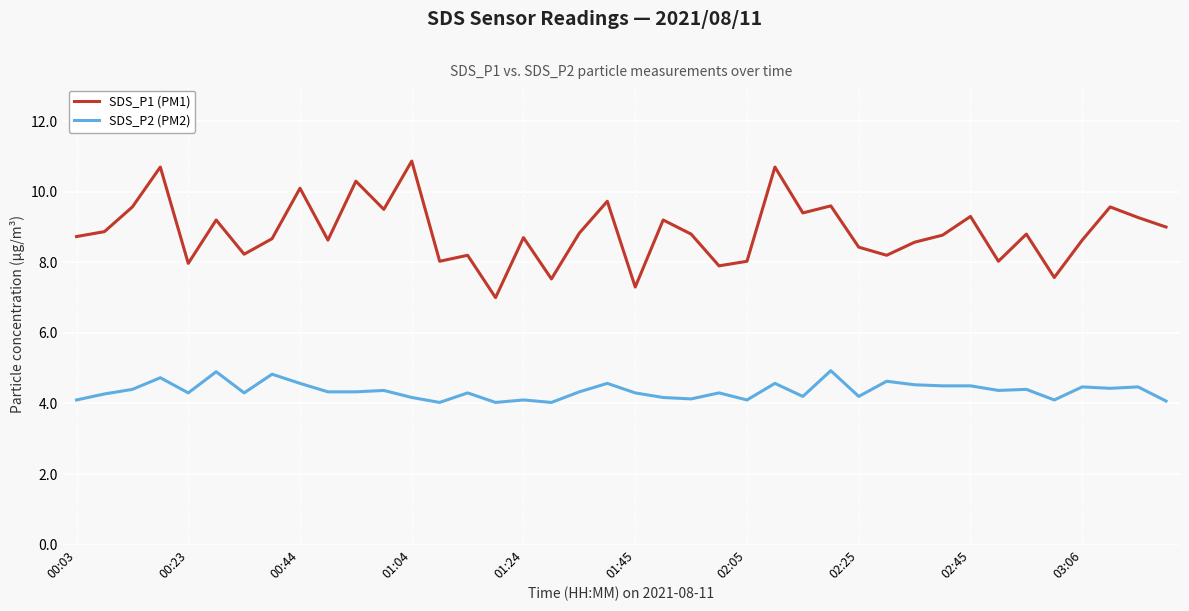

Which series has the widest spread of values?

SDS_P1 (PM1)